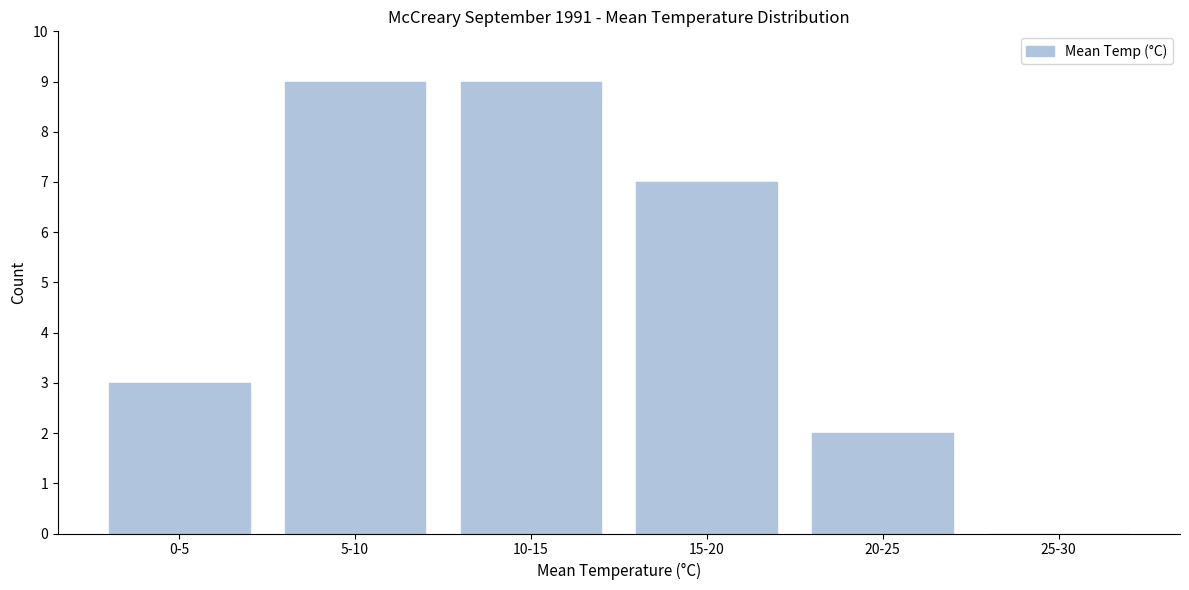

Reading left to right, what are all the values shown in this chart?

0-5=3	5-10=9	10-15=9	15-20=7	20-25=2	25-30=0